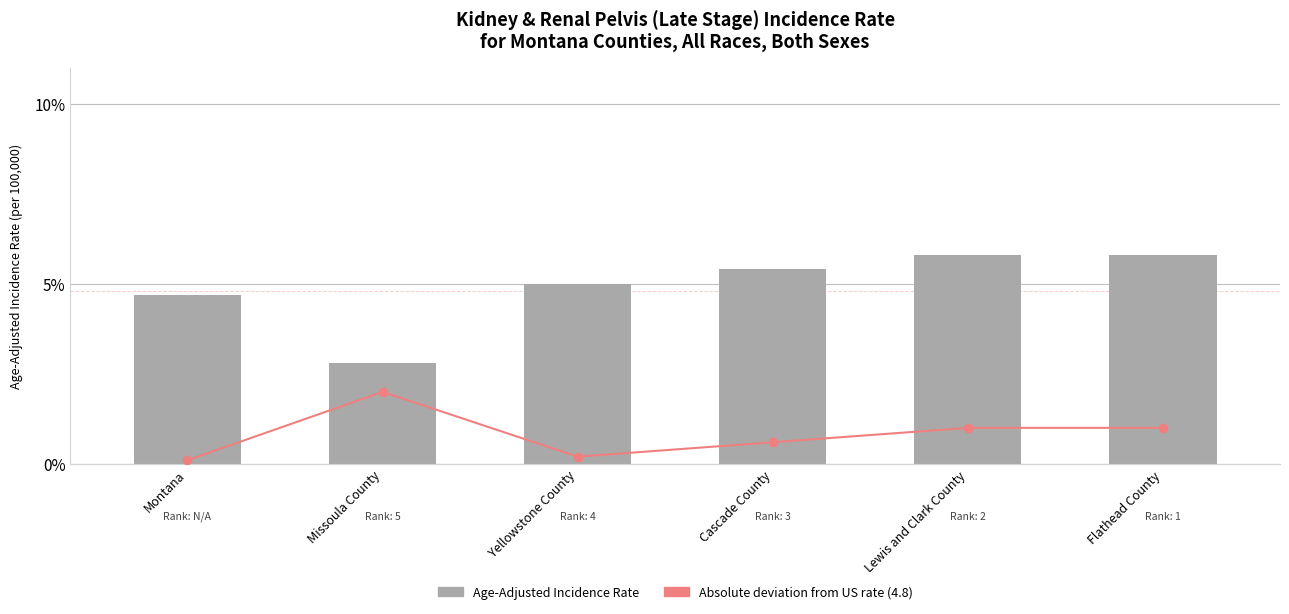

At how many categories does at least one series exceed 0?

6